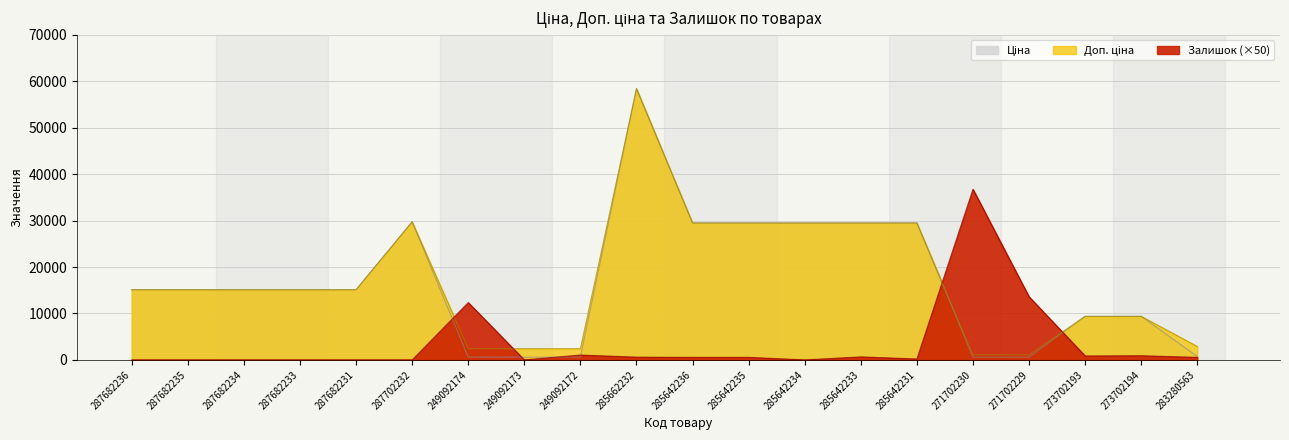

True or false: Ціна has a value of 181.6 at 249092172.

False